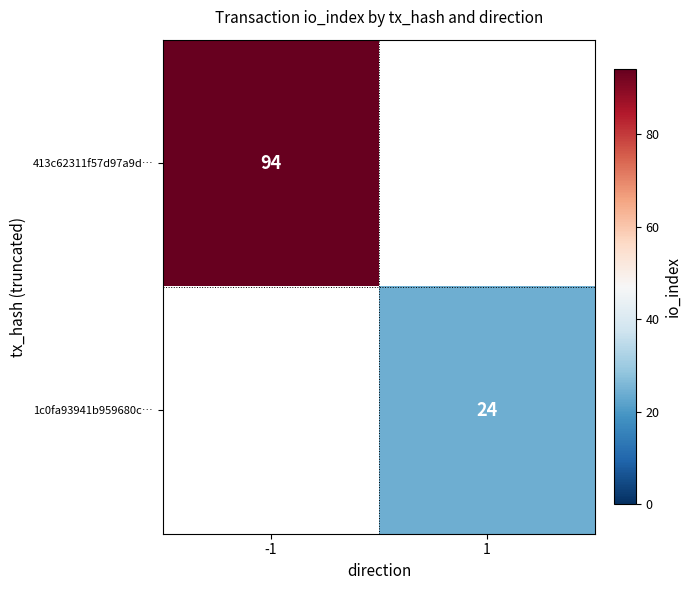

Which category has the lowest value across all series?

1